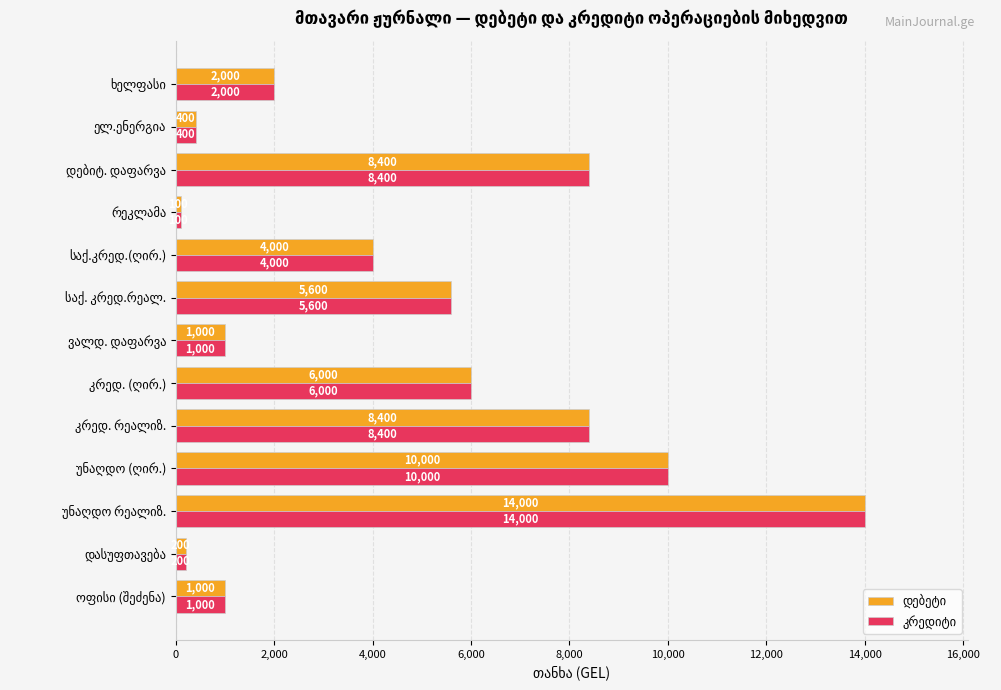

At how many categories does at least one series exceed 2095?

7